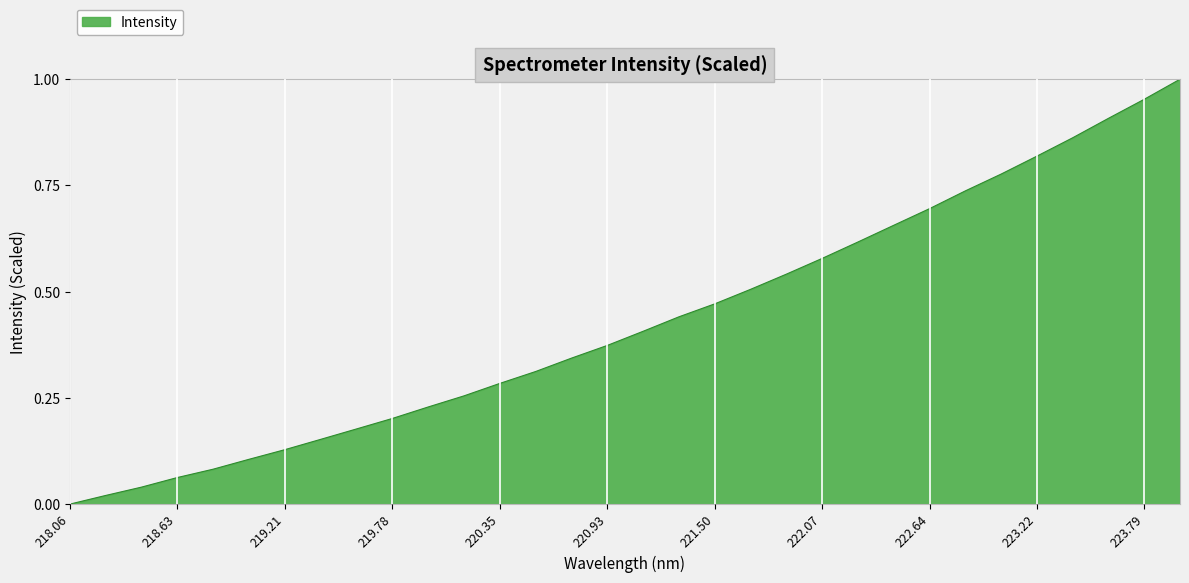

How many lines are shown in the chart?

1